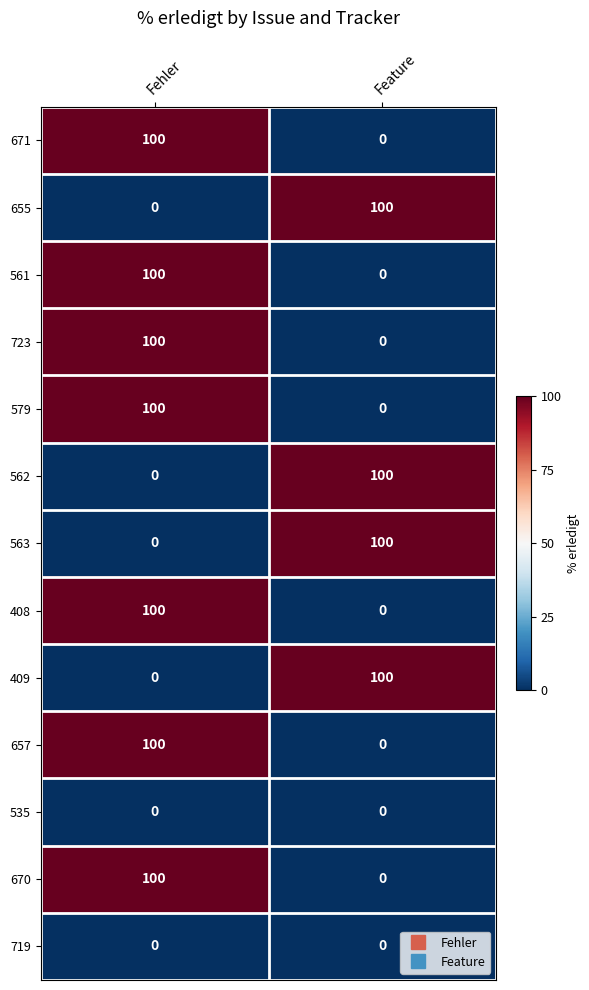

How many values in 671 are above zero?

1